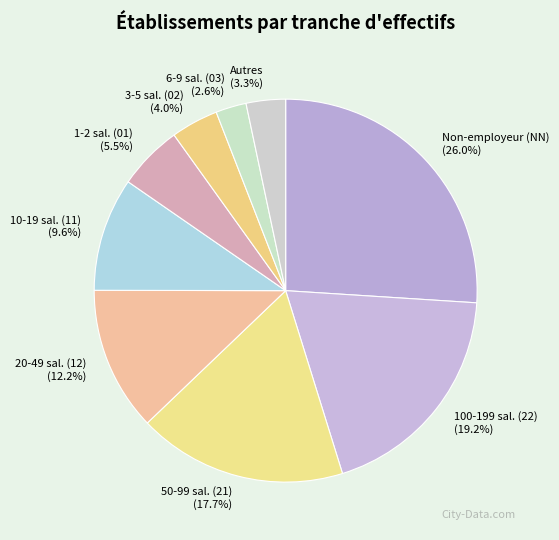

What is the largest slice in the pie chart?

Non-employeur (NN)